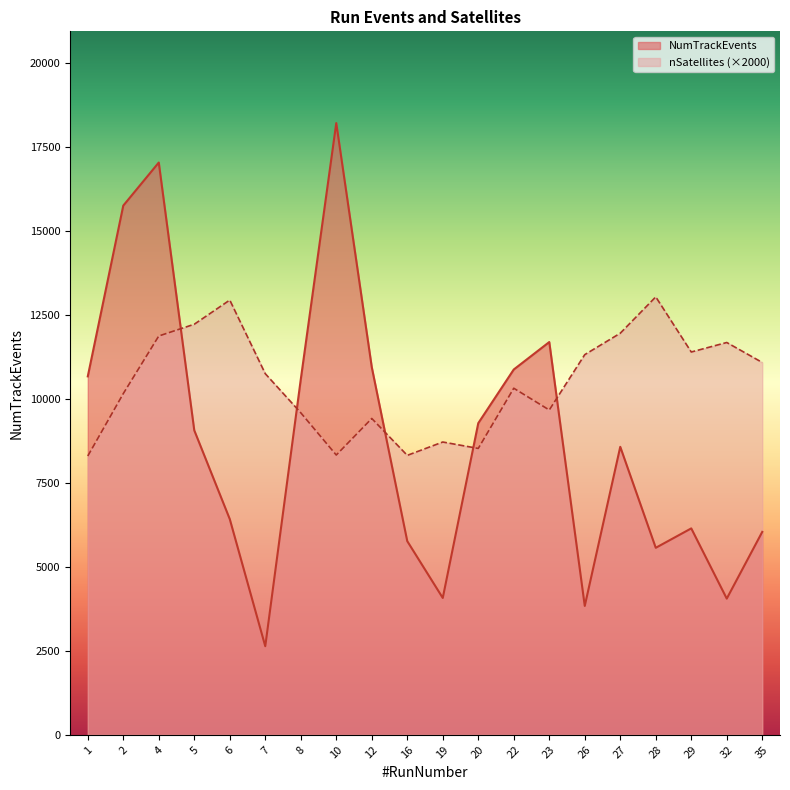

Rank the series by their maximum value, from highest to lowest.

NumTrackEvents, nSatellites (×2000)